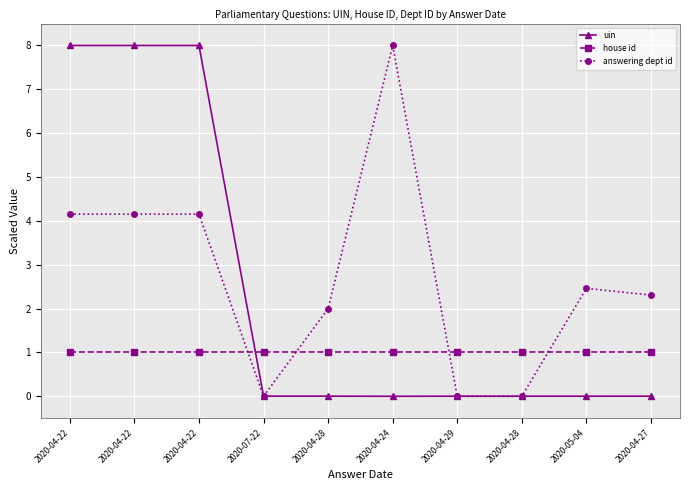

Reading right to left, list all the values displayed in this chart.

uin: 0.0	0.0	0.0	0.0	0.0	0.0	0.0	8.0	8.0	8.0
house id: 1.0	1.0	1.0	1.0	1.0	1.0	1.0	1.0	1.0	1.0
answering dept id: 2.3	2.5	0.0	0.0	8.0	2.0	0.0	4.2	4.2	4.2